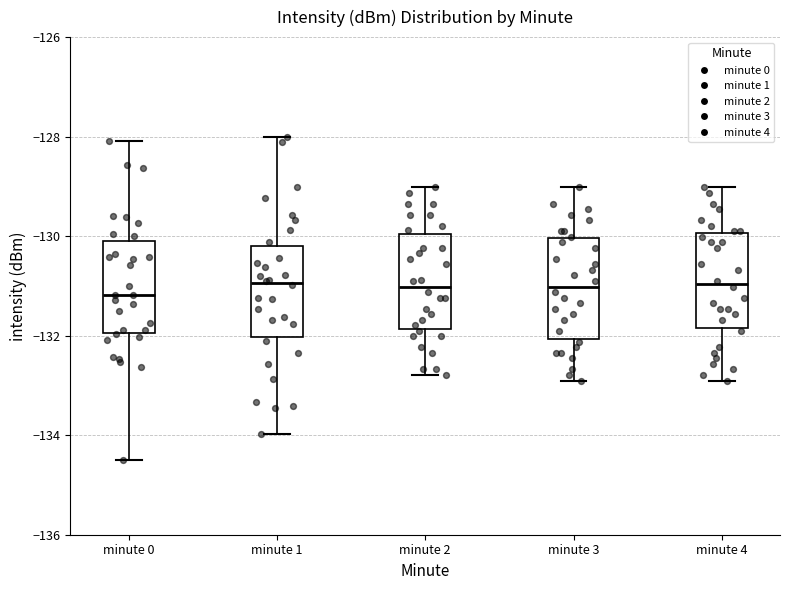

Reading left to right, read every box against the y-axis: the position of its median line, the range the box covers, and the ends of its whiskers. The values are not printed on the chart, so give them approximately, as read against the axis.

minute 0: median -131.2, box -132.0 to -130.0, whiskers -134.4 to -128.0
minute 1: median -131.0, box -132.0 to -130.2, whiskers -134.0 to -128.0
minute 2: median -131.0, box -131.8 to -130.0, whiskers -132.8 to -129.0
minute 3: median -131.0, box -132.0 to -130.0, whiskers -133.0 to -129.0
minute 4: median -131.0, box -131.8 to -130.0, whiskers -133.0 to -129.0